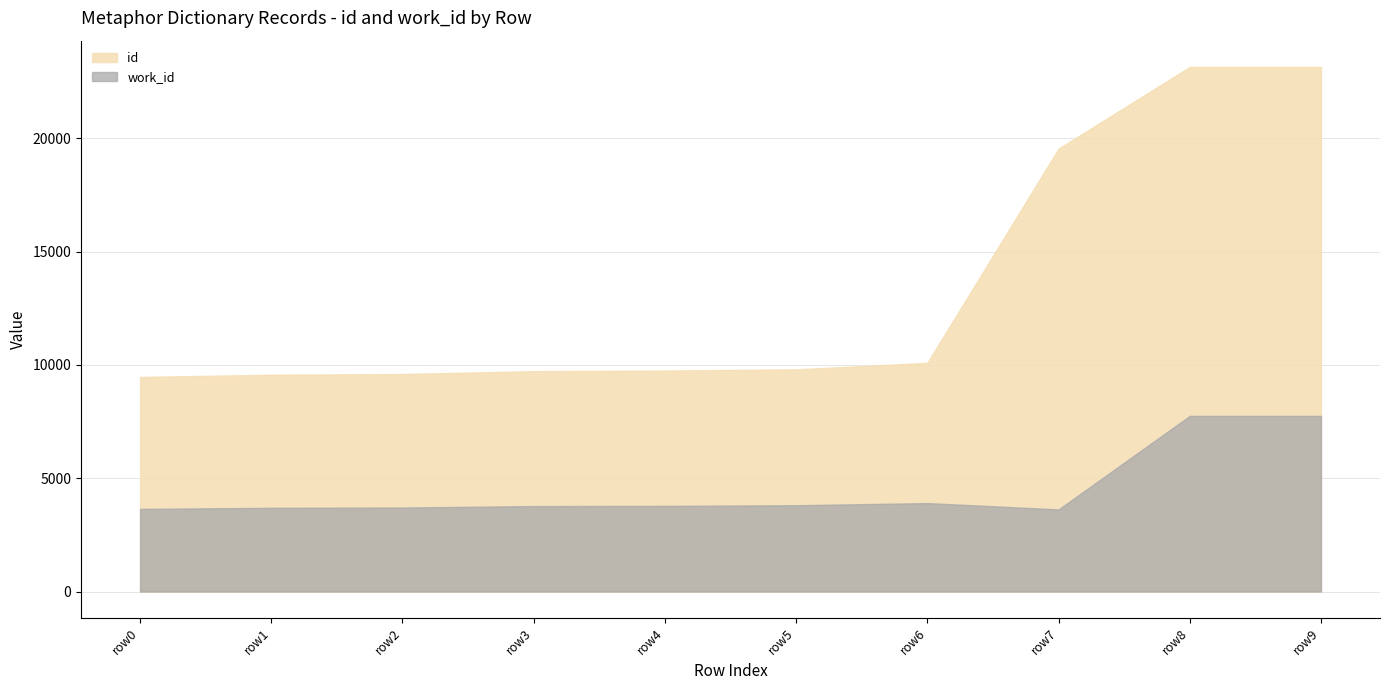

True or false: work_id and id intersect in this chart.

False